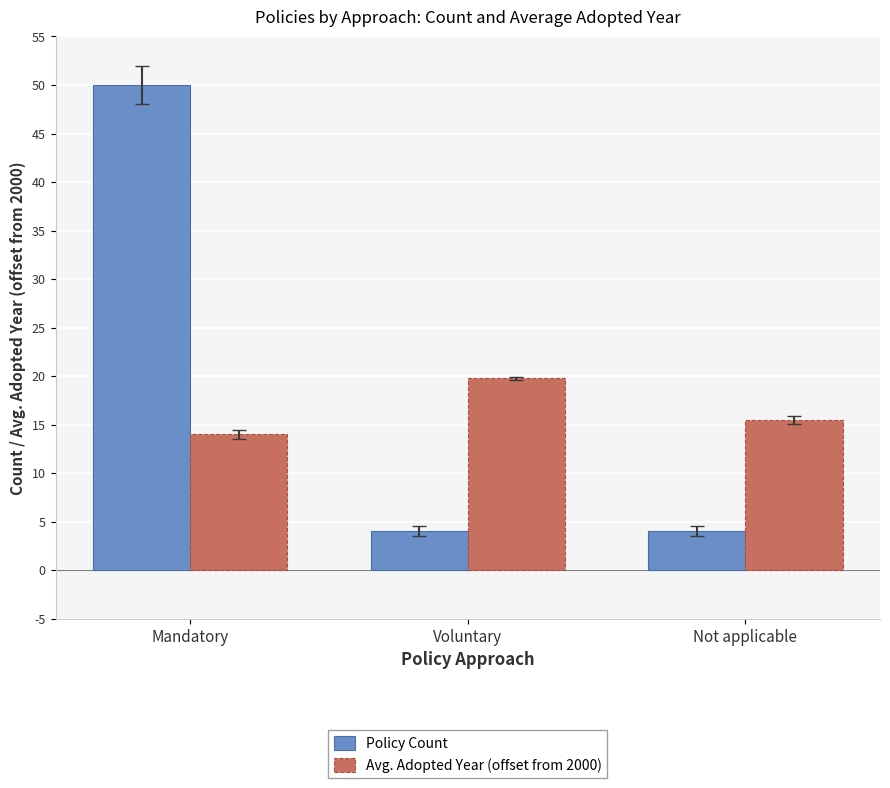

What is the approximate value of Avg. Adopted Year (offset from 2000) at Voluntary?

19.8